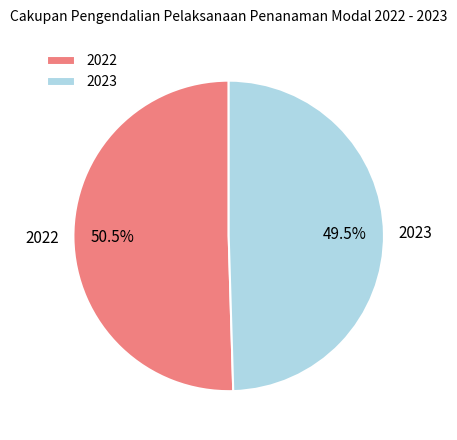

What percentage is NOT represented by 2023?

50.5%